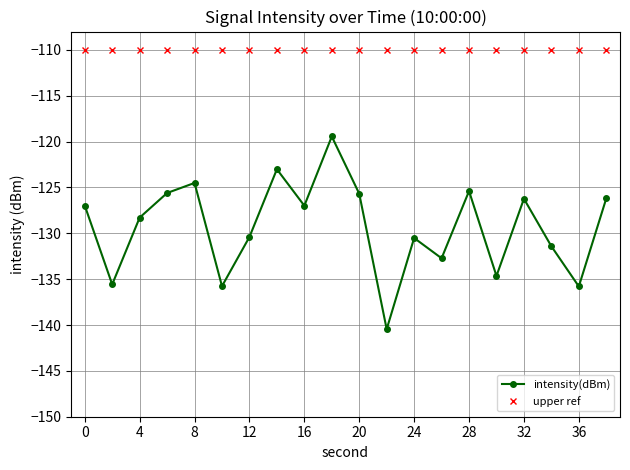

What is the highest value of the intensity(dBm) series?

-119.4